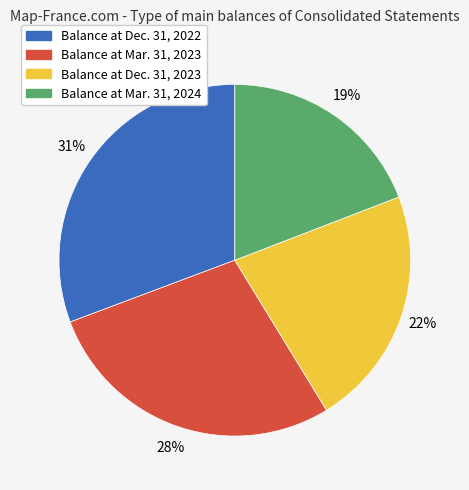

True or false: Balance at Mar. 31, 2024 accounts for 19% of the total.

True